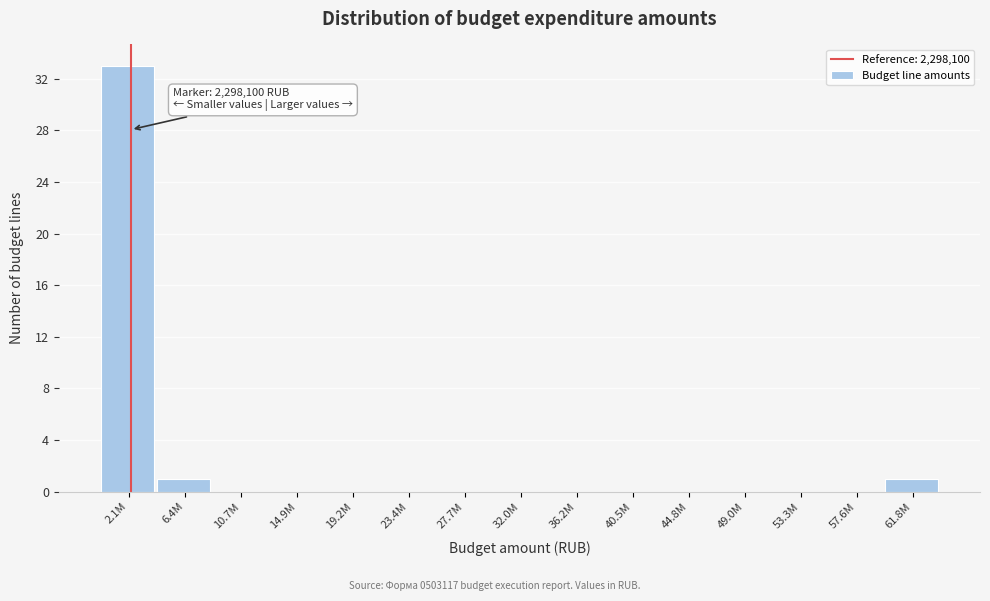

Reading right to left, what are all the values shown in this chart?

61.8M=1	57.6M=0	53.3M=0	49.0M=0	44.8M=0	40.5M=0	36.2M=0	32.0M=0	27.7M=0	23.4M=0	19.2M=0	14.9M=0	10.7M=0	6.4M=1	2.1M=33